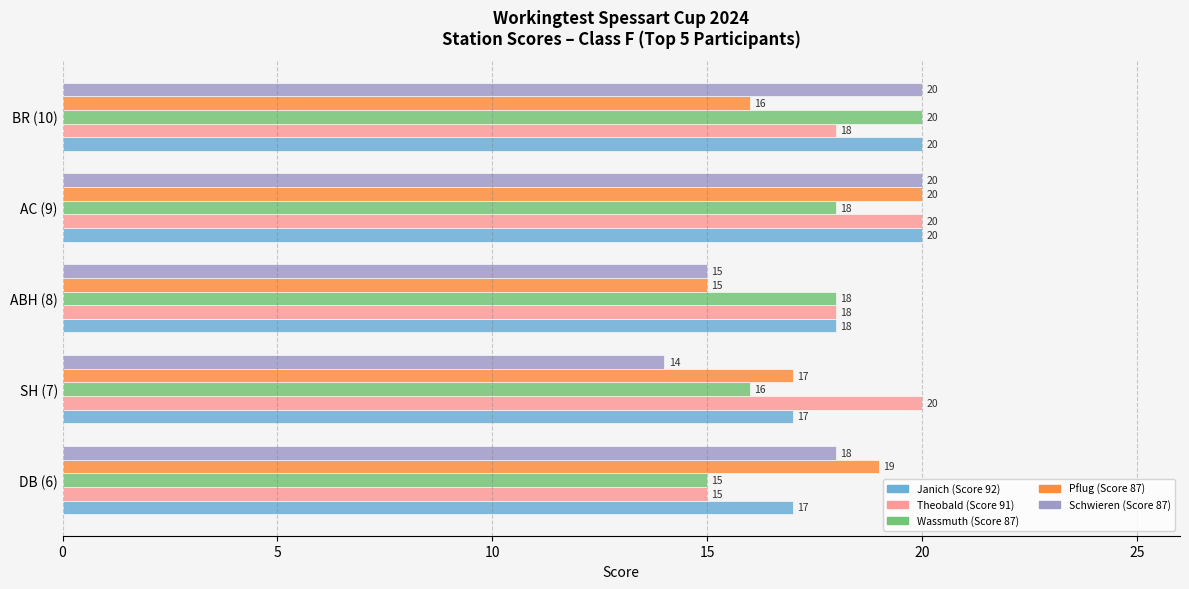

What is the spread (max minus min) of values at ABH (8)?

3